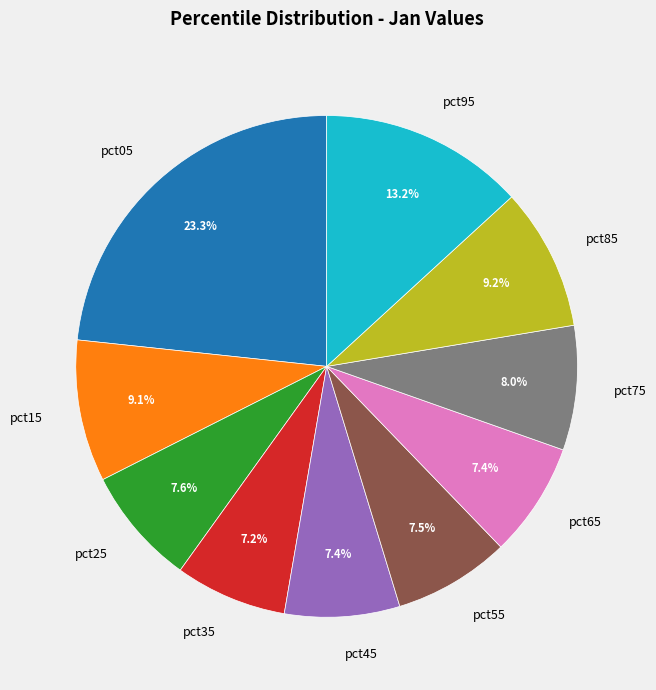

How many slices are in this pie chart?

10